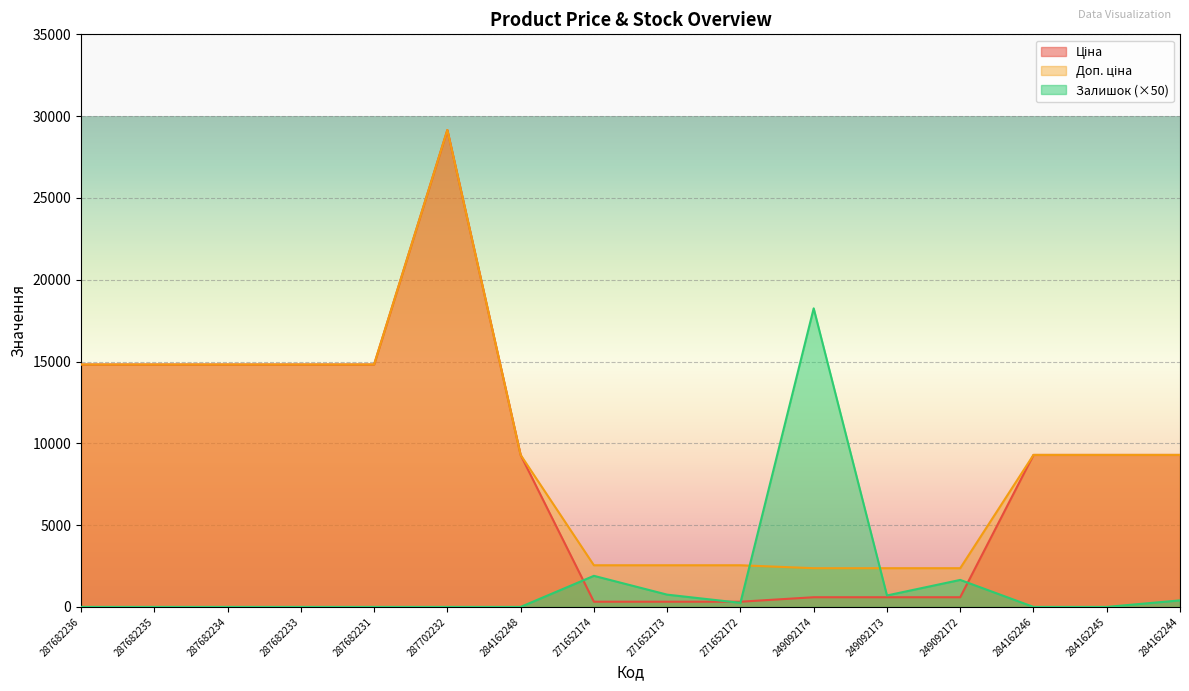

What is the maximum value shown in the chart?

29152.3